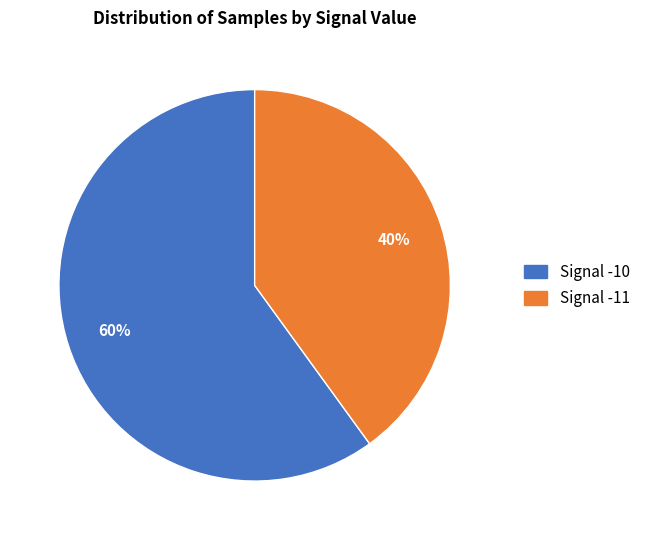

Is there any slice that represents more than half of the pie?

Yes